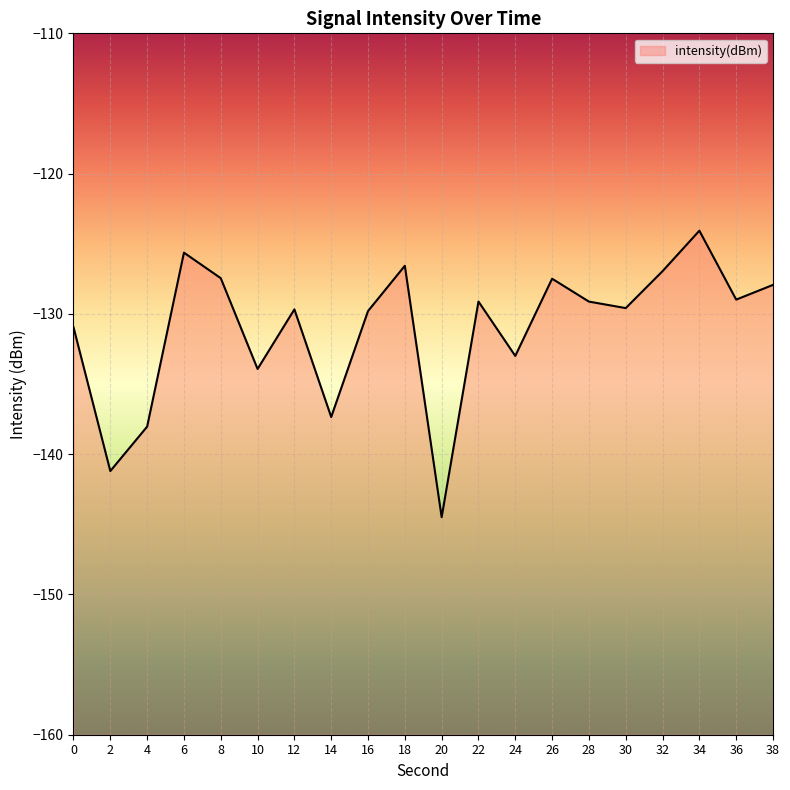

What is the sum of all values?

-2621.4